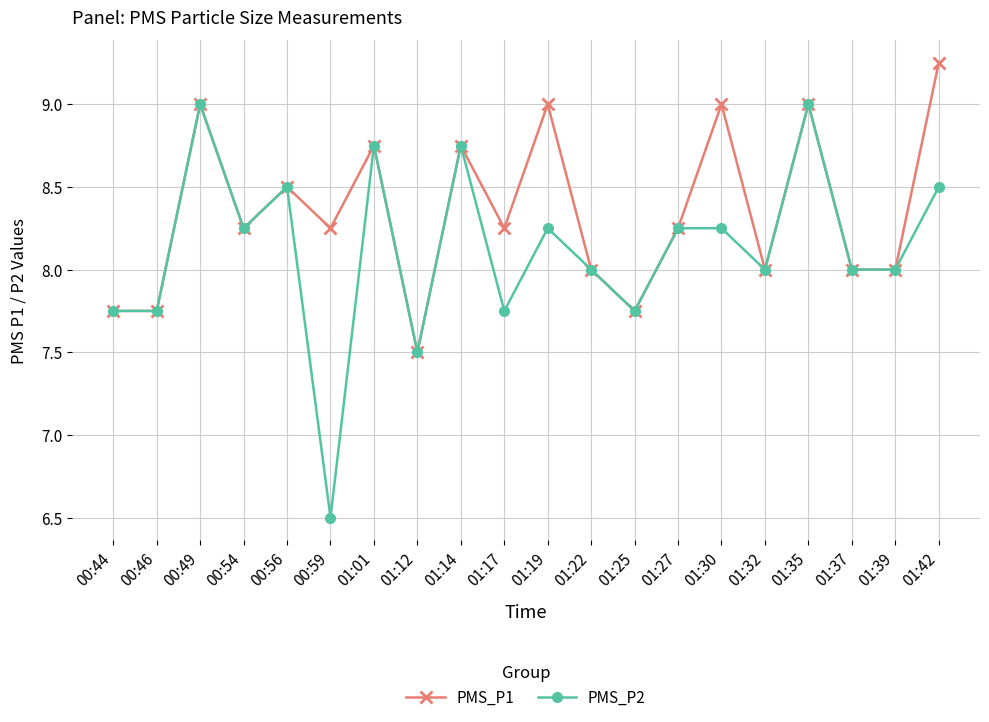

List the series in order of their overall mean, lowest first.

PMS_P2, PMS_P1